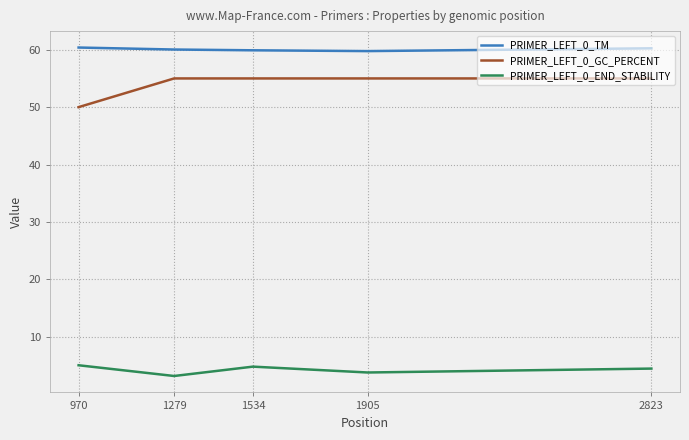

The PRIMER_LEFT_0_END_STABILITY series shows 8.2 at 970. True or false?

False